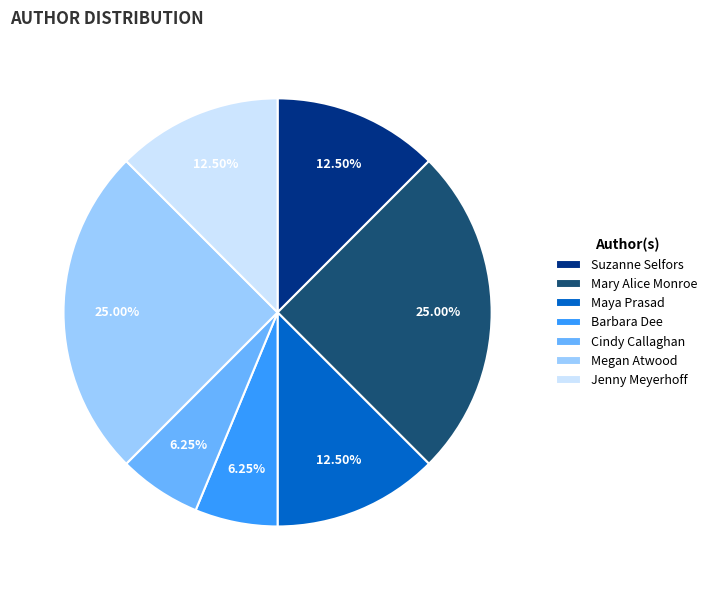

Does Suzanne Selfors account for over 50% of the chart?

No